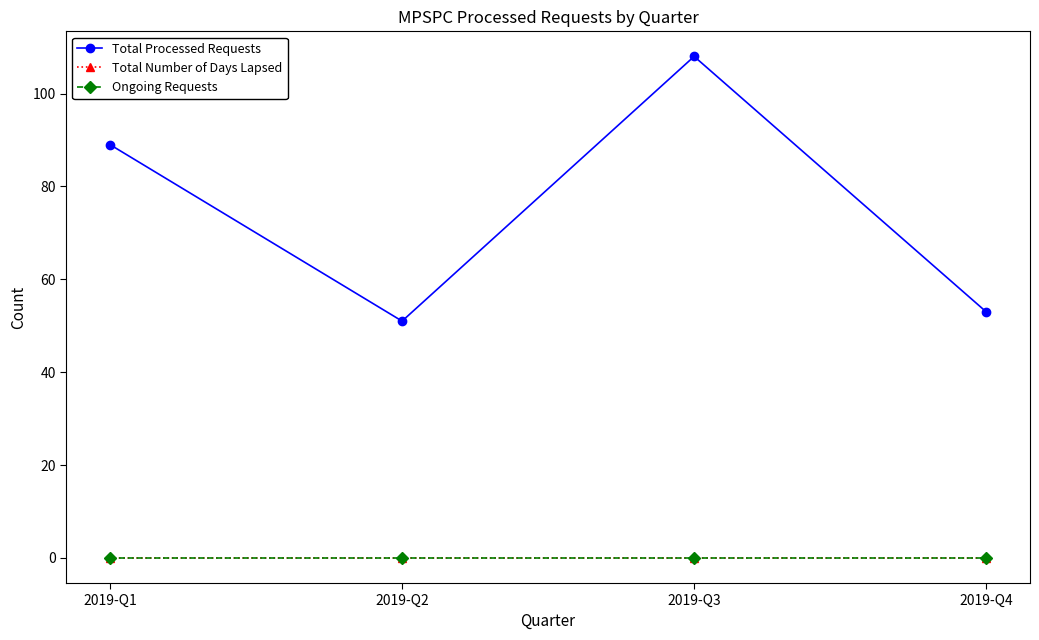

True or false: Ongoing Requests has more than 1 points higher than both neighbors.

False